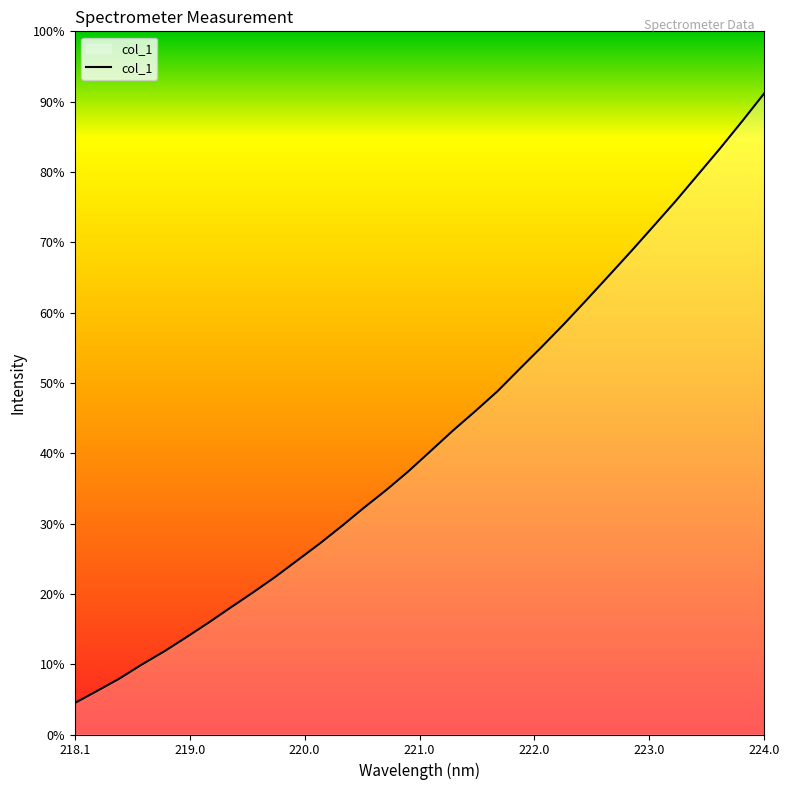

Which label corresponds to the smallest value in the chart?

218.1